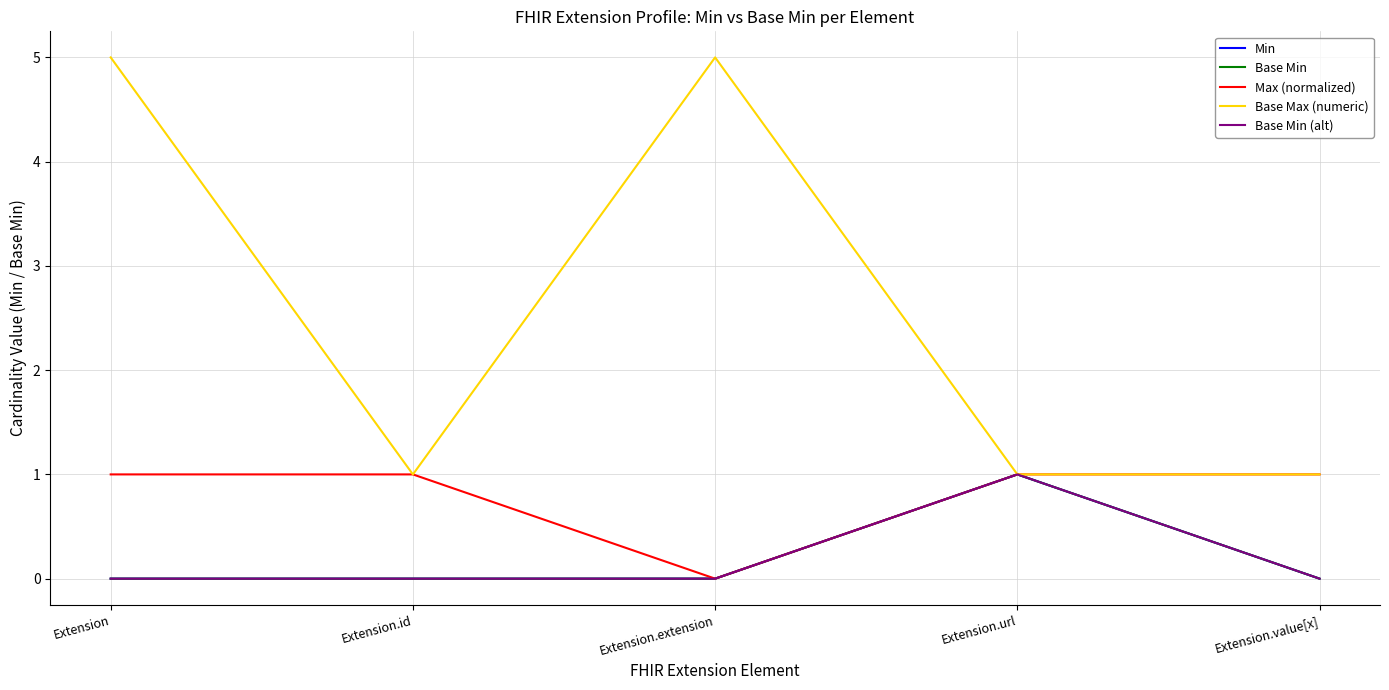

Does the chart have visible grid lines?

Yes